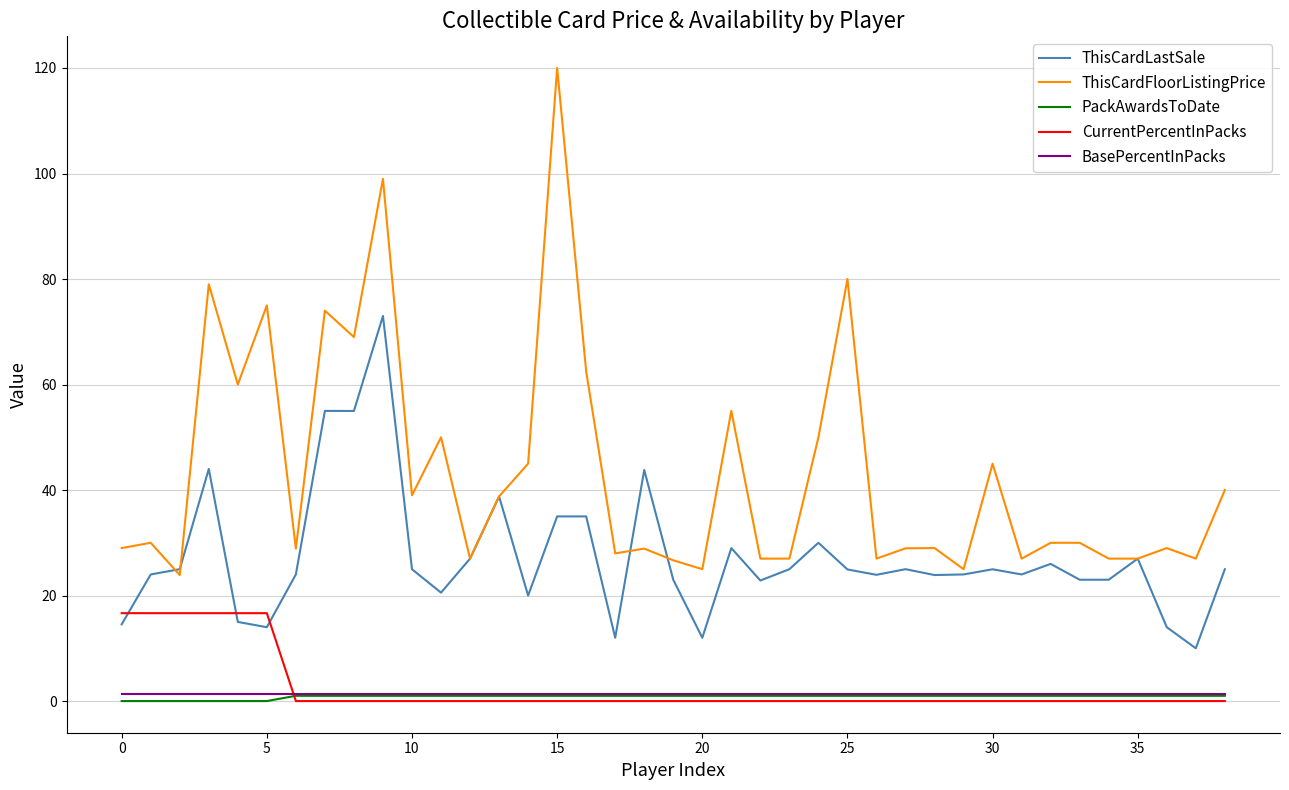

Which series has the largest total across all categories?

ThisCardFloorListingPrice